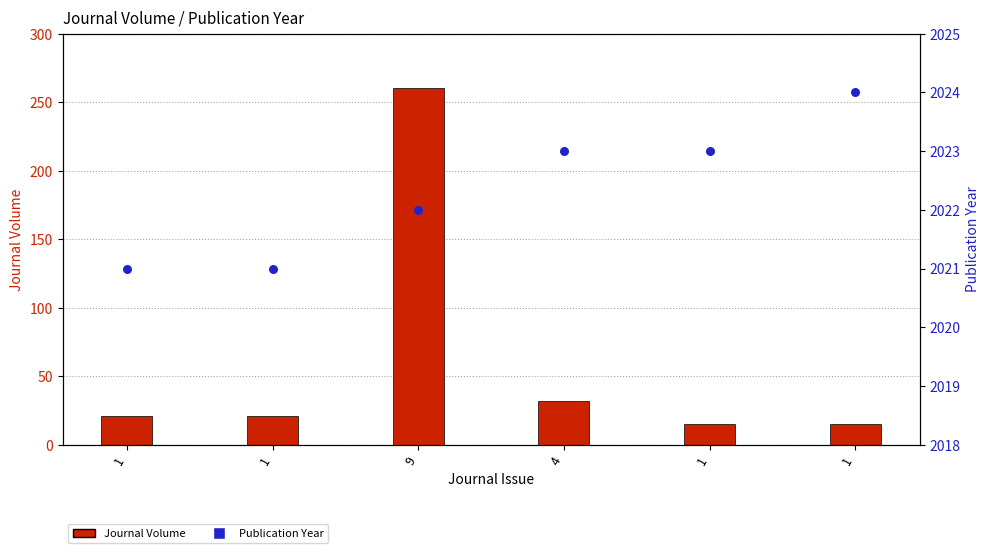

What are all the series names shown in the legend?

Journal Volume, Publication Year